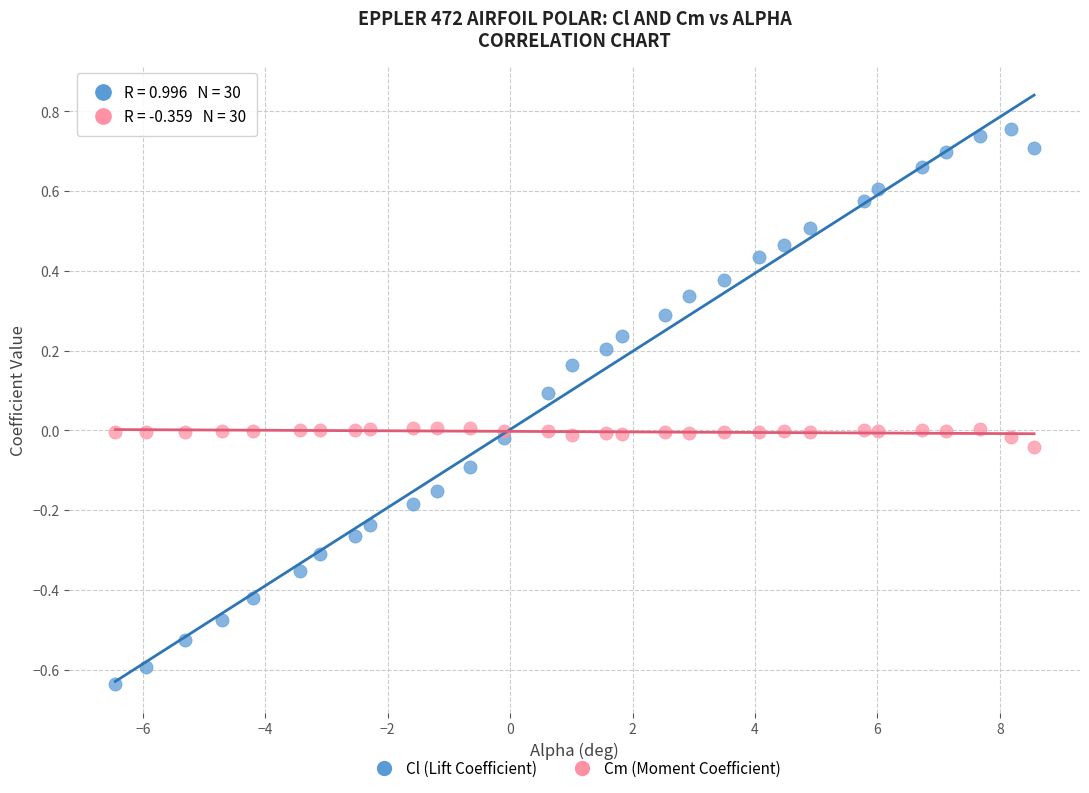

What are all the series names shown in the legend?

Cl (Lift Coefficient), Cm (Moment Coefficient)